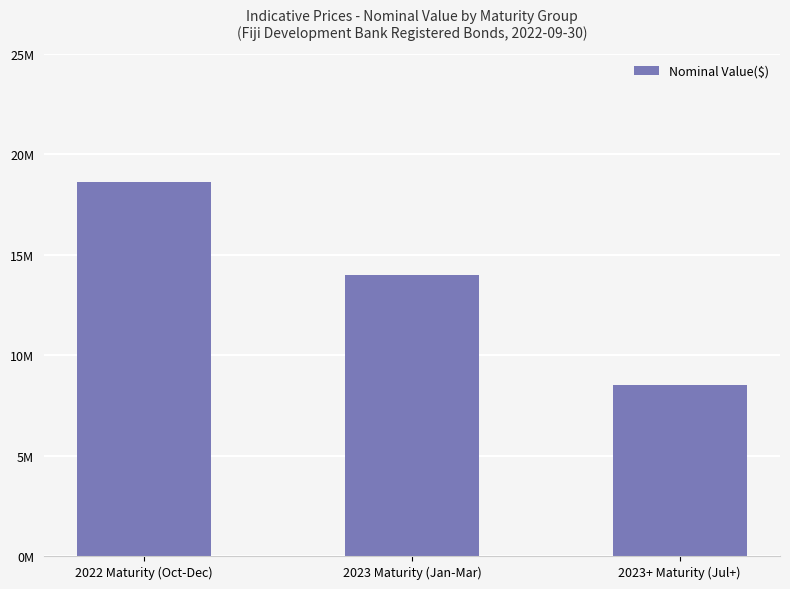

How many values are between 8500000 and 18600000?

3